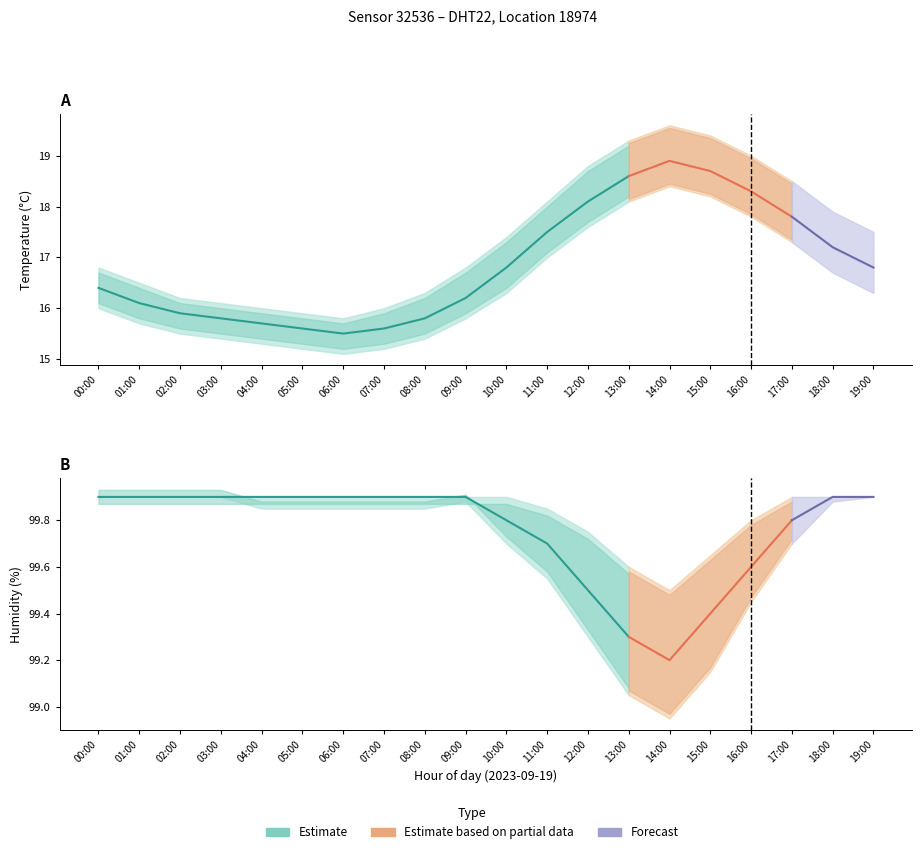

What is the difference between the temperature values at 04:00 and 05:00?

0.1